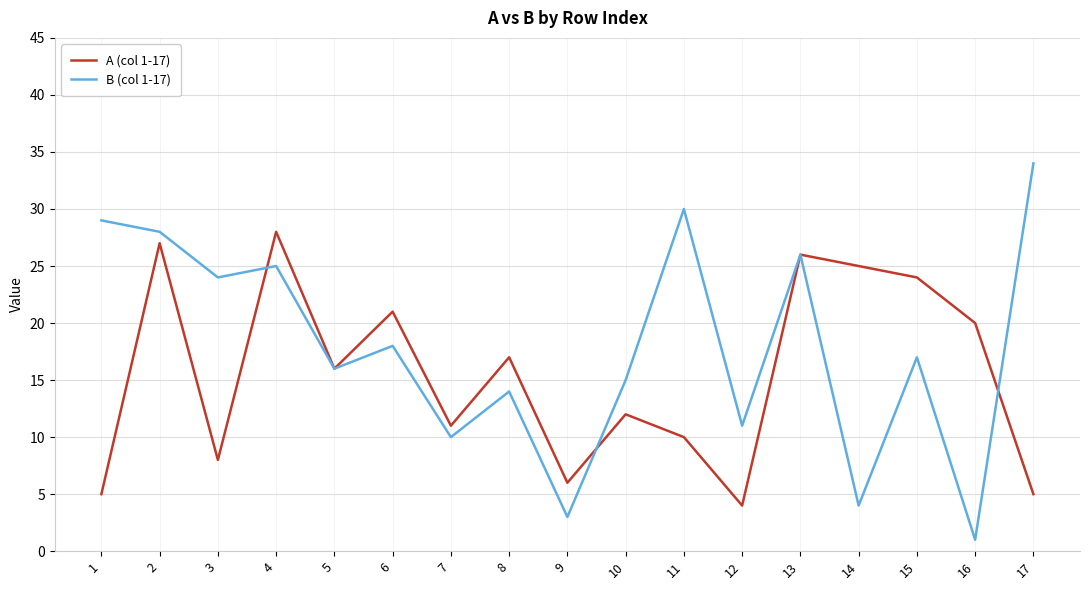

After their last crossing, which series has the higher values: B (col 1-17) or A (col 1-17)?

B (col 1-17)